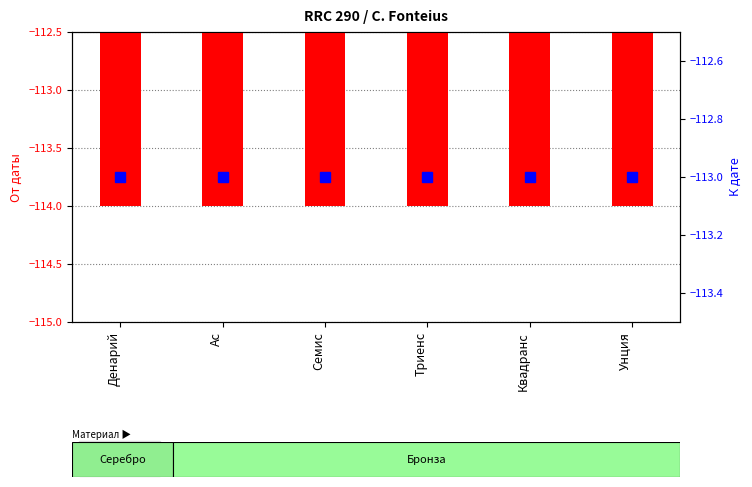

Are the bars grouped side by side (vs. stacked)?

Yes